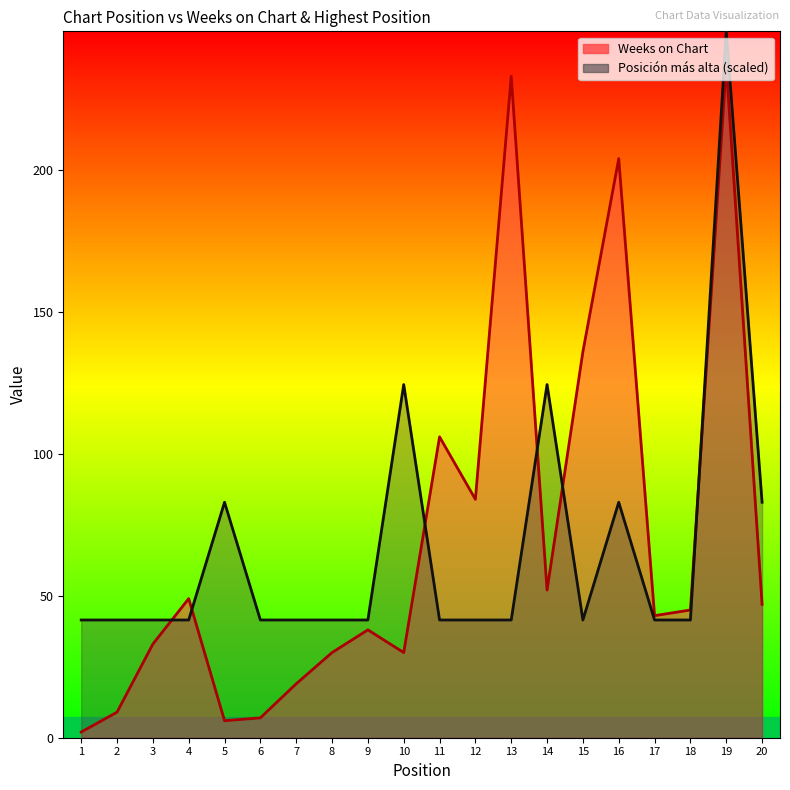

The value of Weeks on Chart at 16 is 351.9. True or false?

False